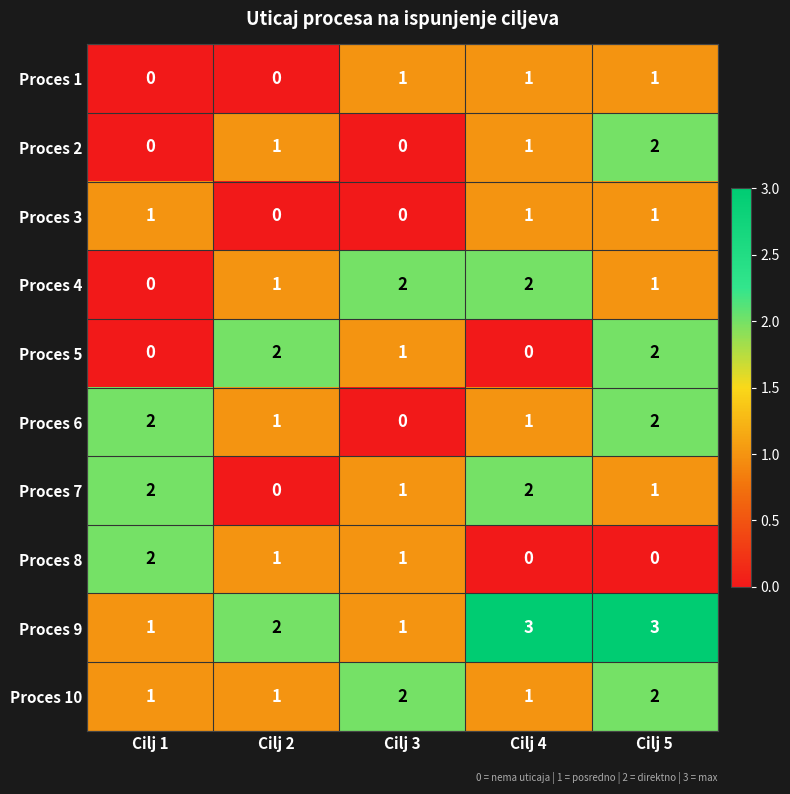

What is the sum of the Proces 2 values at Cilj 4 and Cilj 5?

3